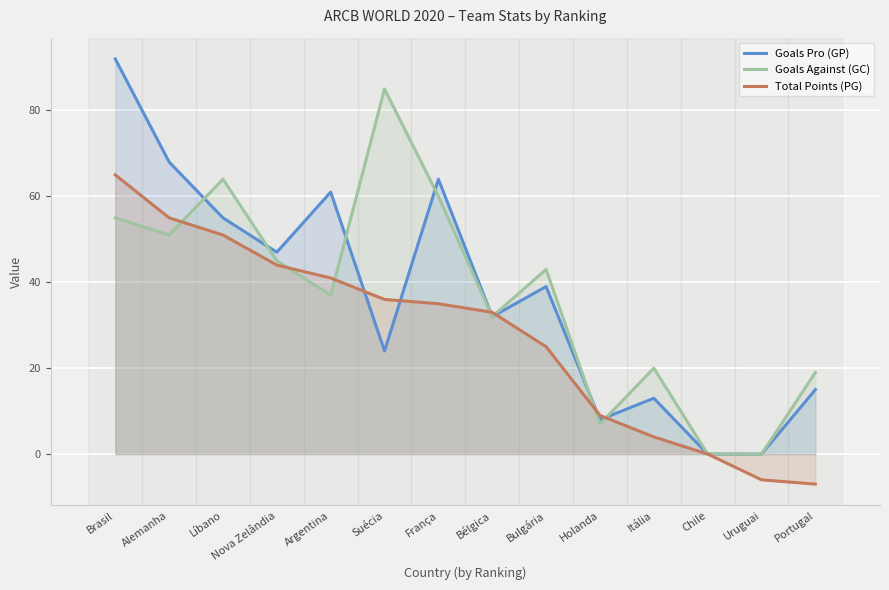

At which category is the sum across all series the highest?

Brasil